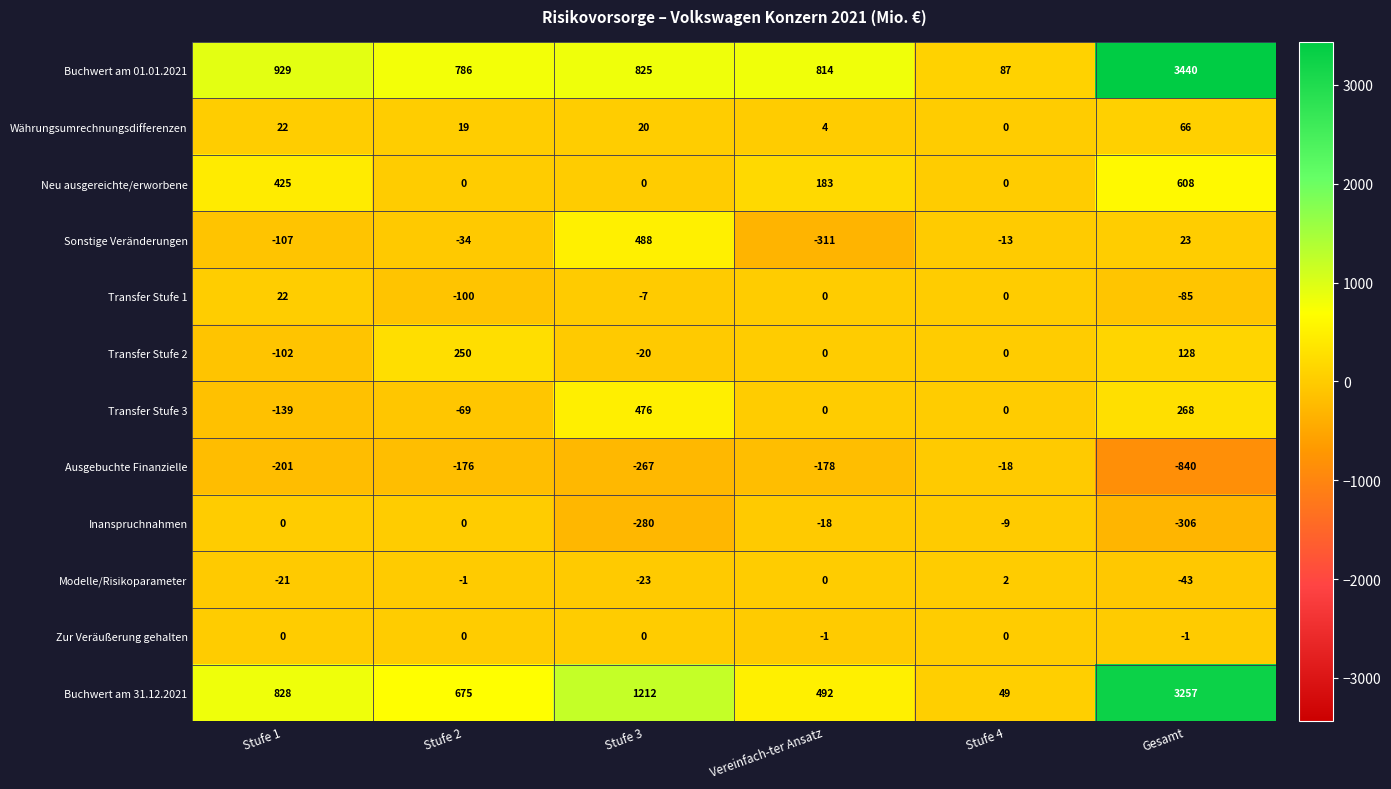

At which category is the sum across all series the highest?

Gesamt